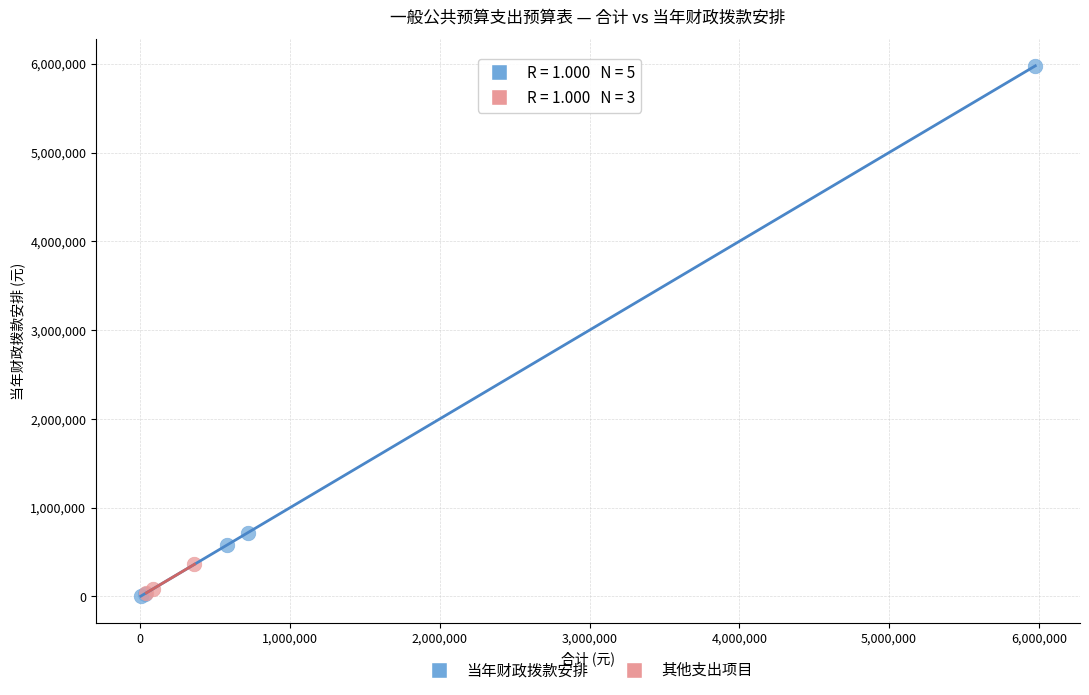

Which series has the largest Y range (max minus min)?

当年财政拨款安排